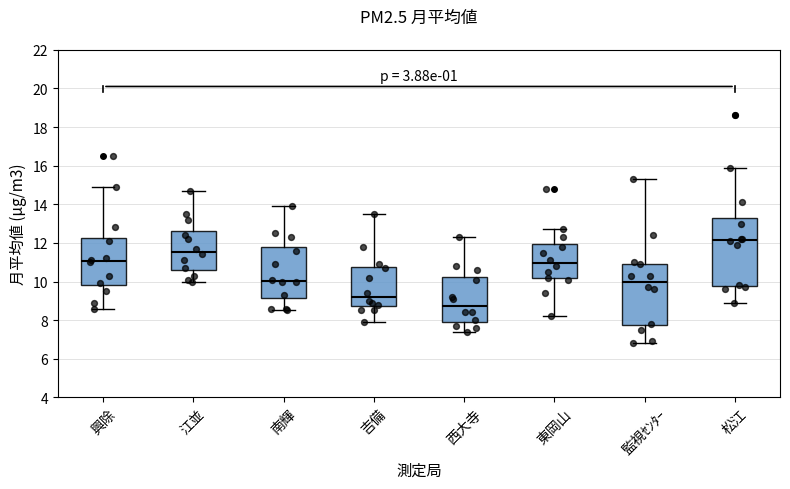

Which box is the tallest, from its lower edge to its upper edge?

松江